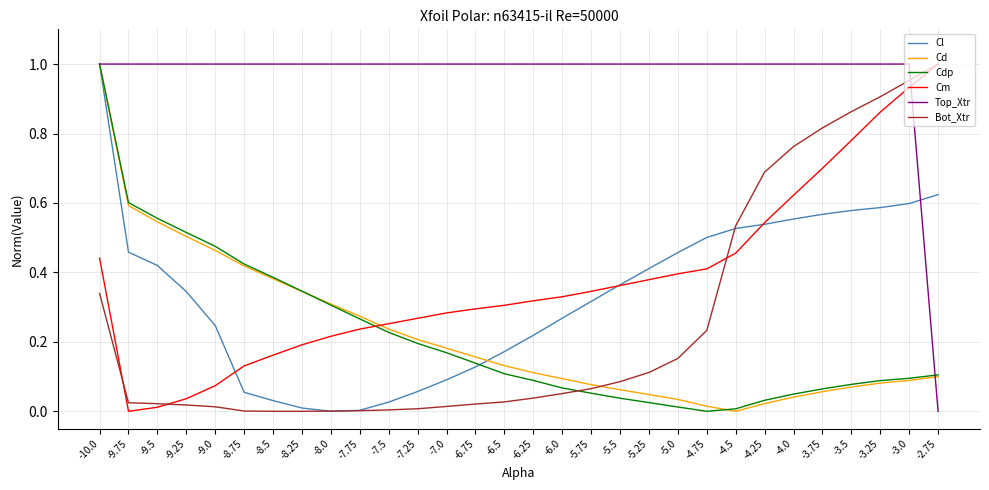

The Cm series shows 1.0 at -2.75. True or false?

True